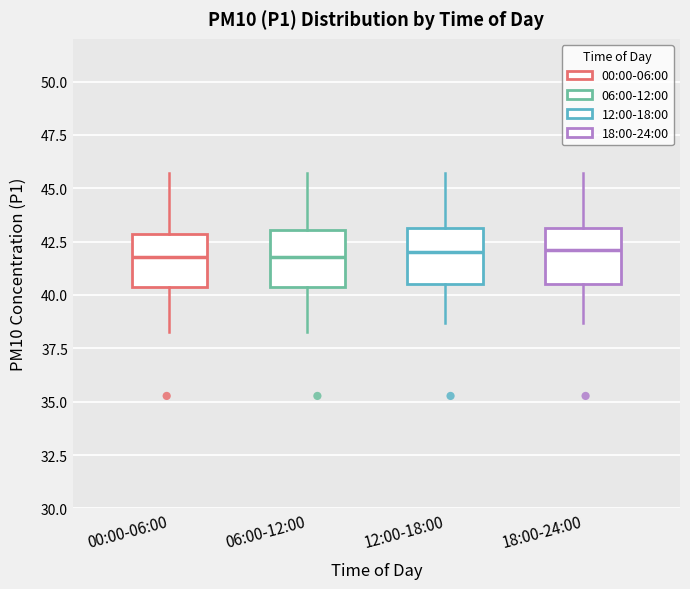

Reading left to right, read every box against the y-axis: the position of its median line, the range the box covers, and the ends of its whiskers. The values are not printed on the chart, so give them approximately, as read against the axis.

00:00-06:00: median 42.0, box 40.5 to 43.0, whiskers 38.5 to 45.5
06:00-12:00: median 42.0, box 40.5 to 43.0, whiskers 38.5 to 45.5
12:00-18:00: median 42.0, box 40.5 to 43.0, whiskers 38.5 to 45.5
18:00-24:00: median 42.0, box 40.5 to 43.0, whiskers 38.5 to 45.5